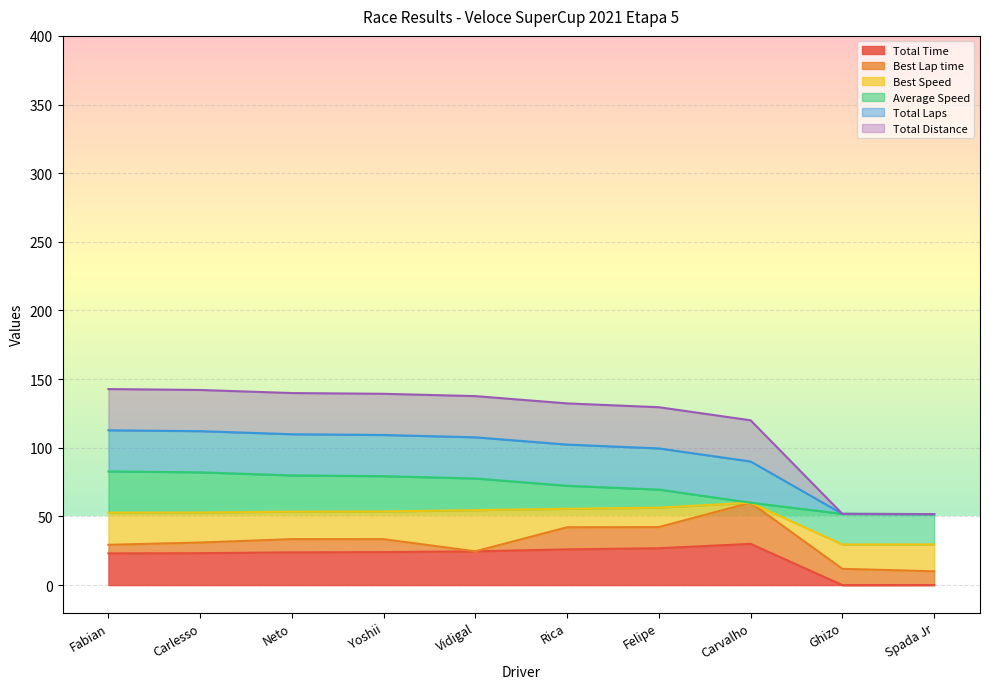

True or false: Total Time and Total Laps cross at least once.

False